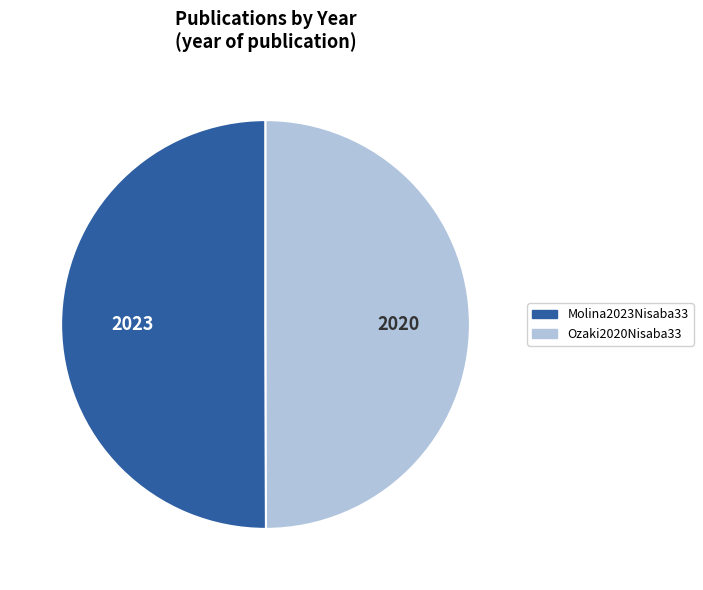

Is the sum of Molina2023Nisaba33 and Ozaki2020Nisaba33 greater than half?

Yes